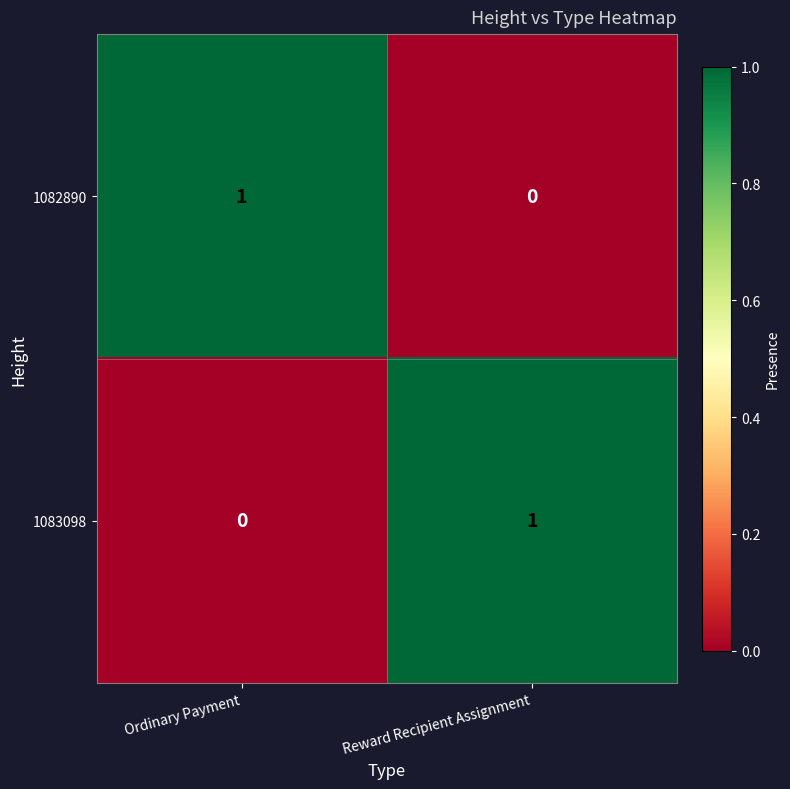

At Reward Recipient Assignment, list the series in order from smallest to largest.

1082890, 1083098